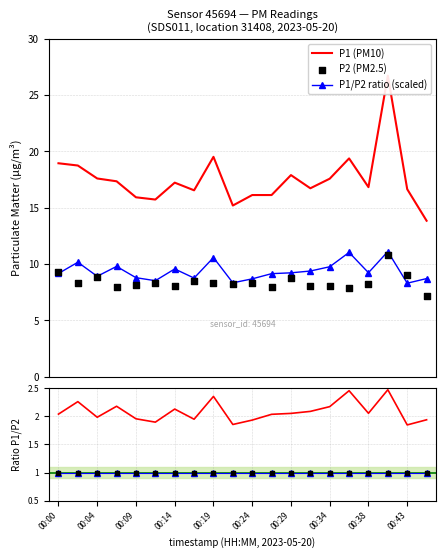

Which series reaches the minimum Y coordinate?

unity